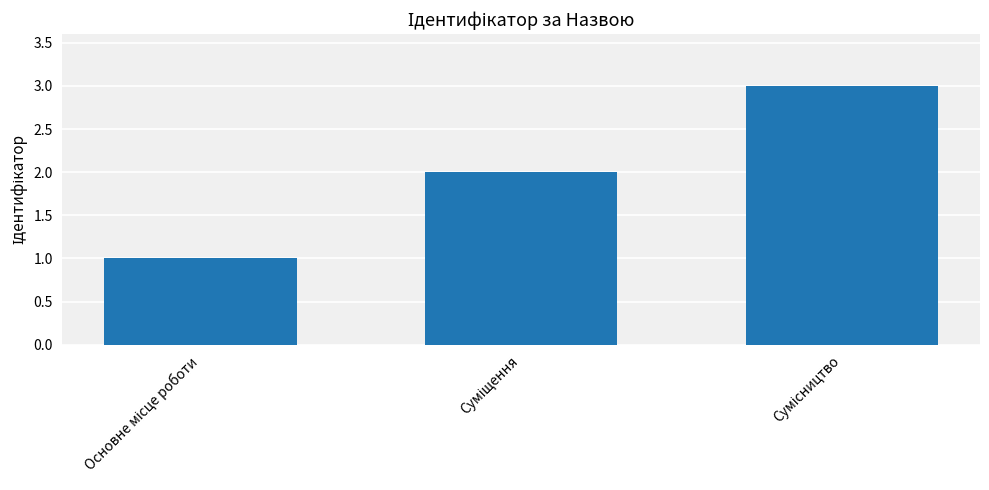

What is the sum of all values?

6